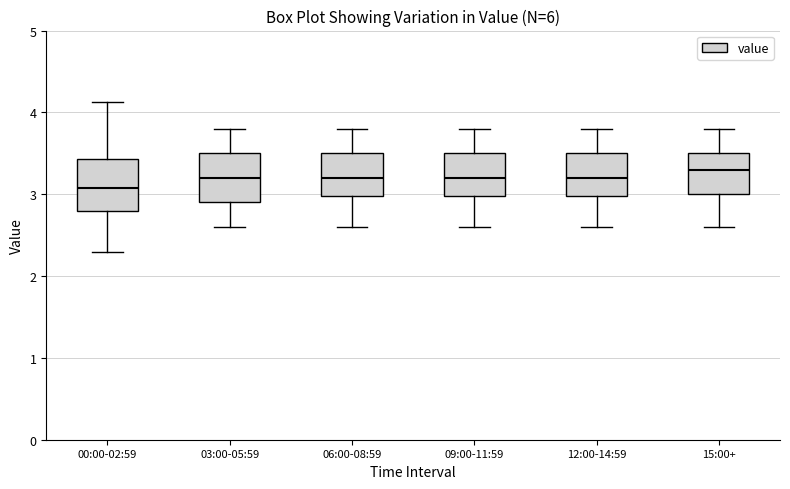

Where does the upper whisker of the box for 09:00-11:59 end on the y-axis? The values are not printed on the chart, so give them approximately, as read against the axis.

3.8